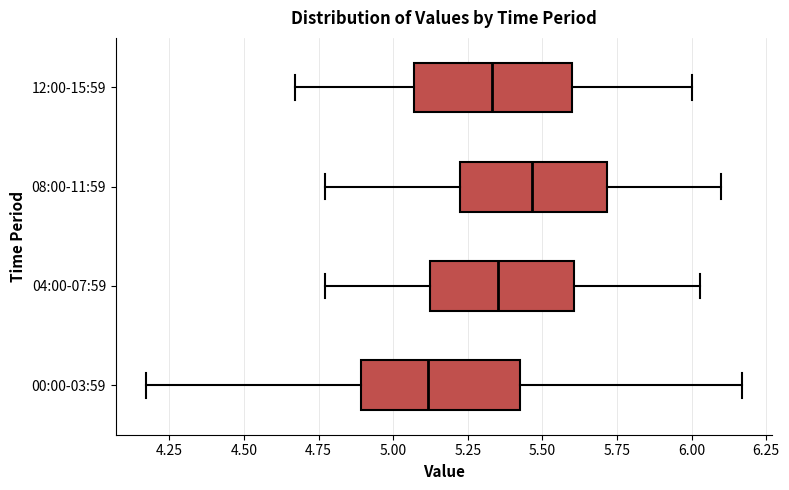

Reading bottom to top, transcribe this box plot: for each box, give where its median line is, the range the box spans, and where its two whiskers end, as read against the x-axis. The values are not printed on the chart, so give them approximately, as read against the axis.

00:00-03:59: median 5.10, box 4.90 to 5.45, whiskers 4.15 to 6.15
04:00-07:59: median 5.35, box 5.10 to 5.60, whiskers 4.75 to 6.05
08:00-11:59: median 5.45, box 5.20 to 5.70, whiskers 4.75 to 6.10
12:00-15:59: median 5.35, box 5.05 to 5.60, whiskers 4.65 to 6.00